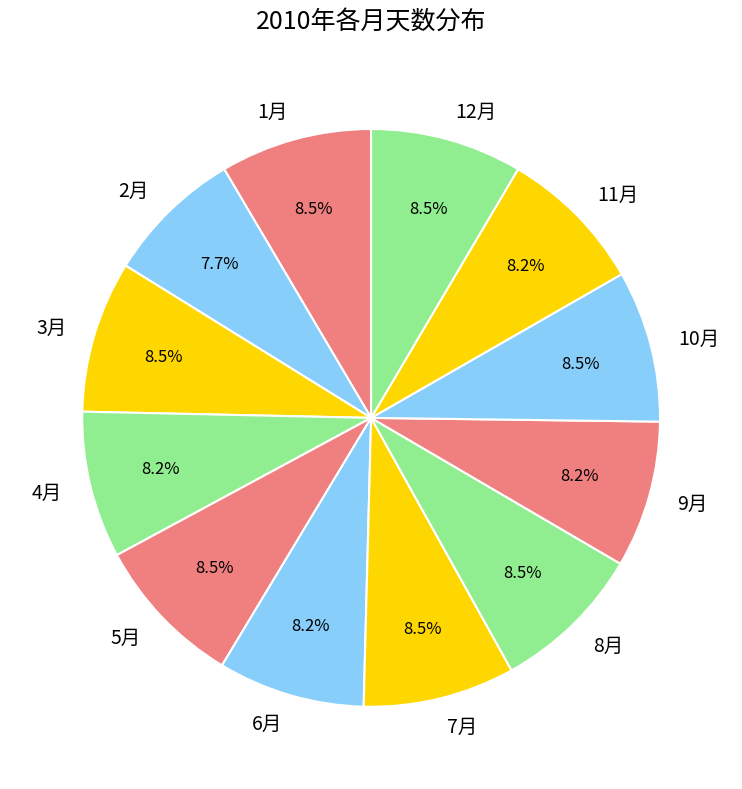

Combined, do 7月 and 5月 account for over 50%?

No